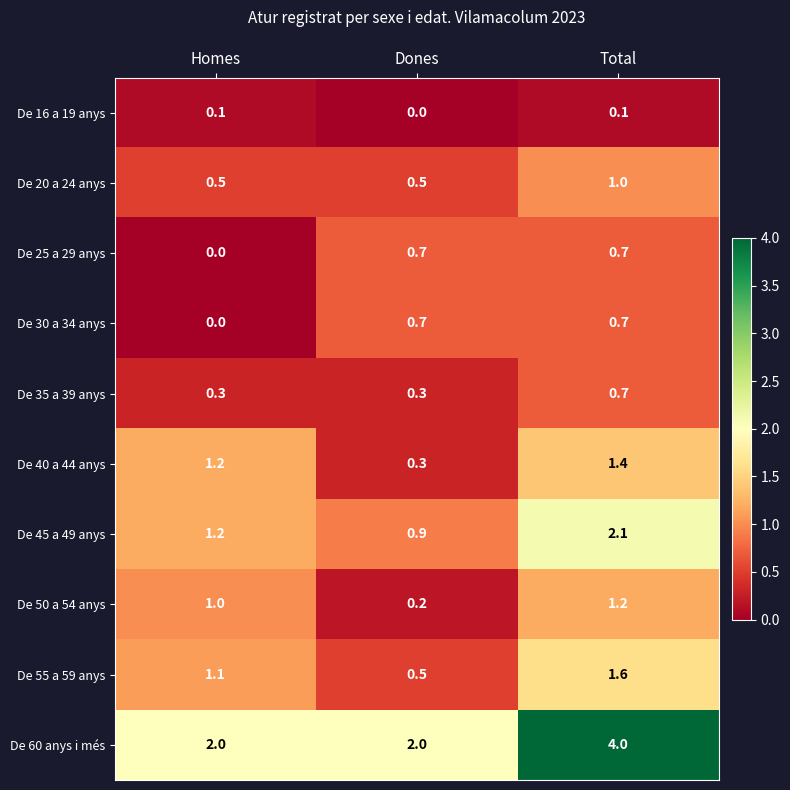

The De 55 a 59 anys series shows 0.5 at Dones. True or false?

True